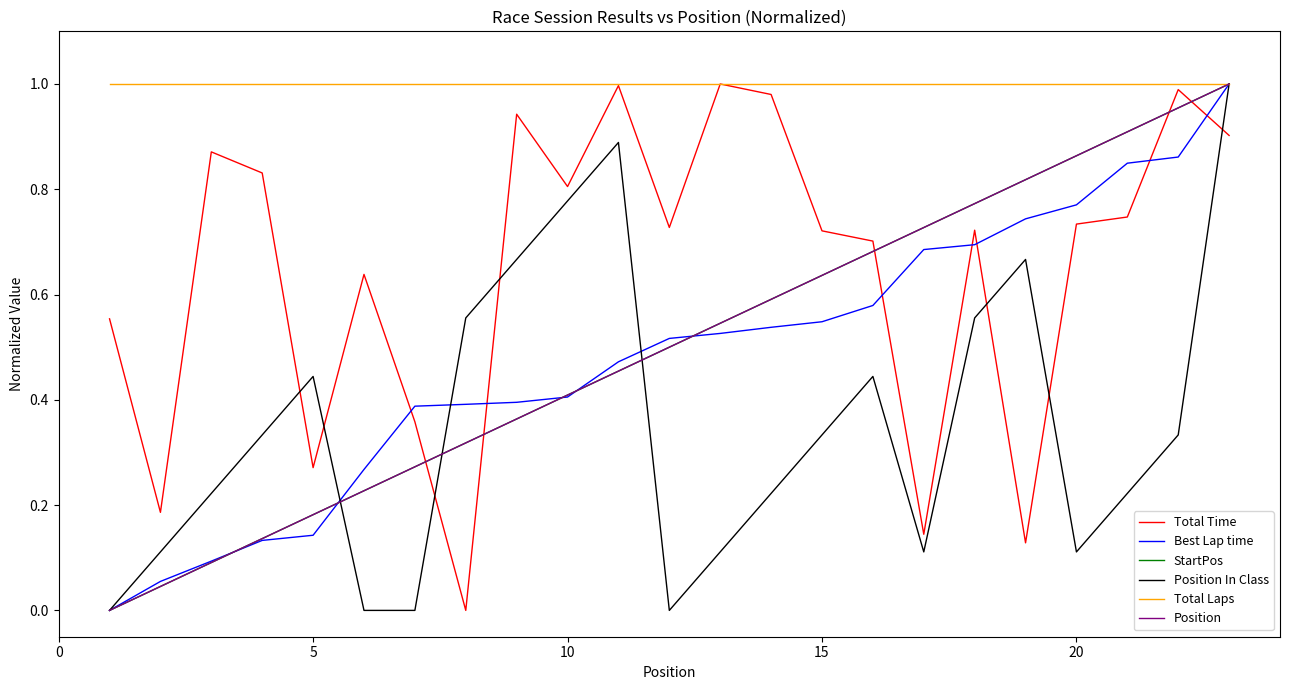

Does the chart have visible grid lines?

No